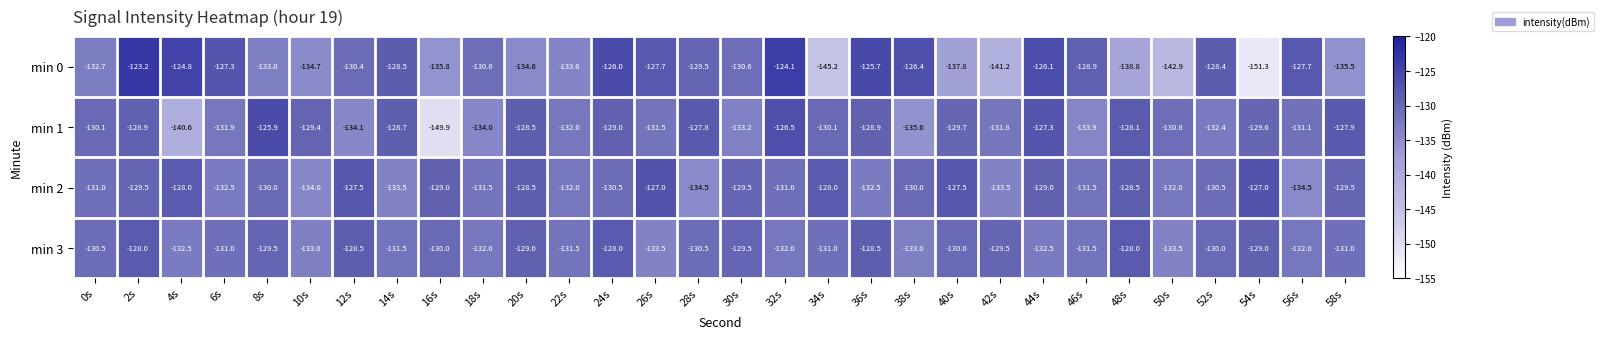

What is the difference between the highest and lowest values at 22s?

2.1